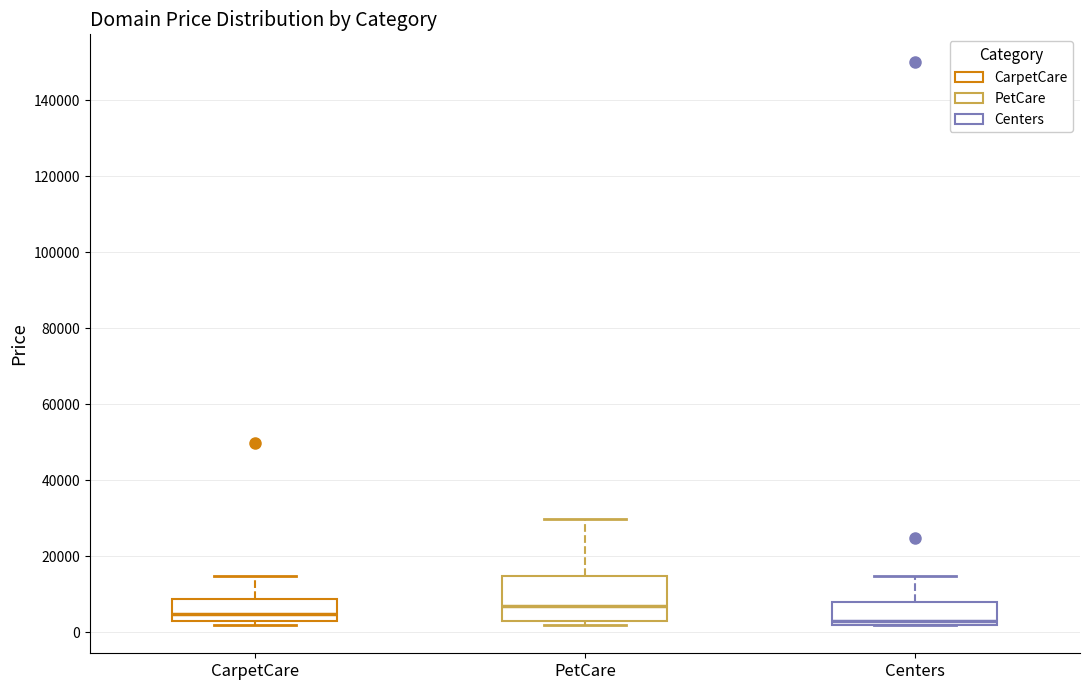

Where does the median line of the box for PetCare sit on the y-axis? The values are not printed on the chart, so give them approximately, as read against the axis.

6000